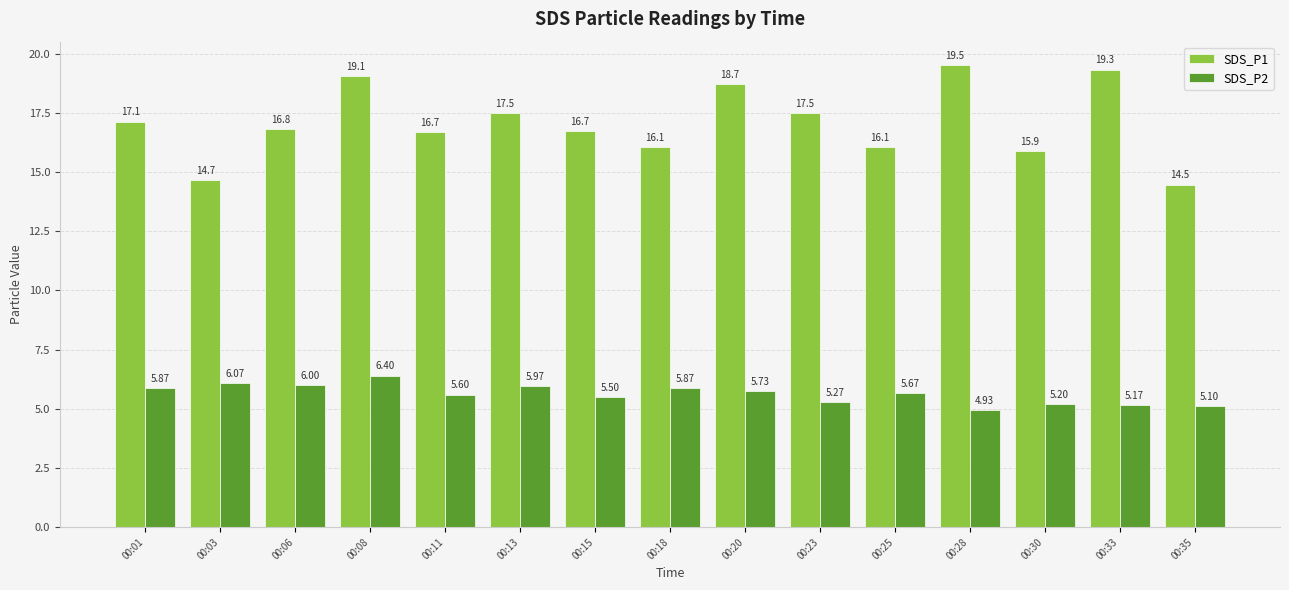

What is the total value across all series at 00:35?

19.6